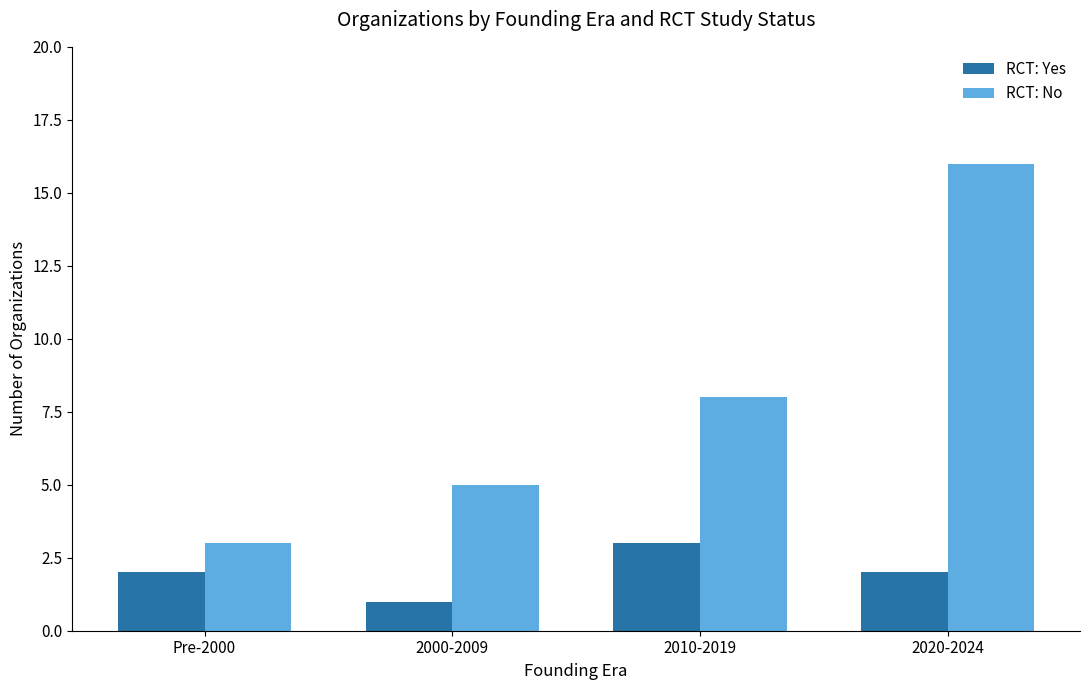

Which series has the largest total across all categories?

RCT: No